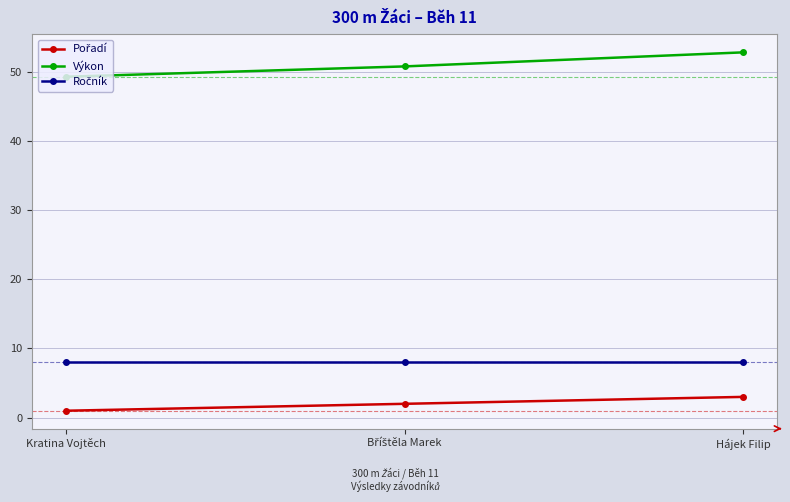

What is the spread (max minus min) of values at Hájek Filip?

49.8